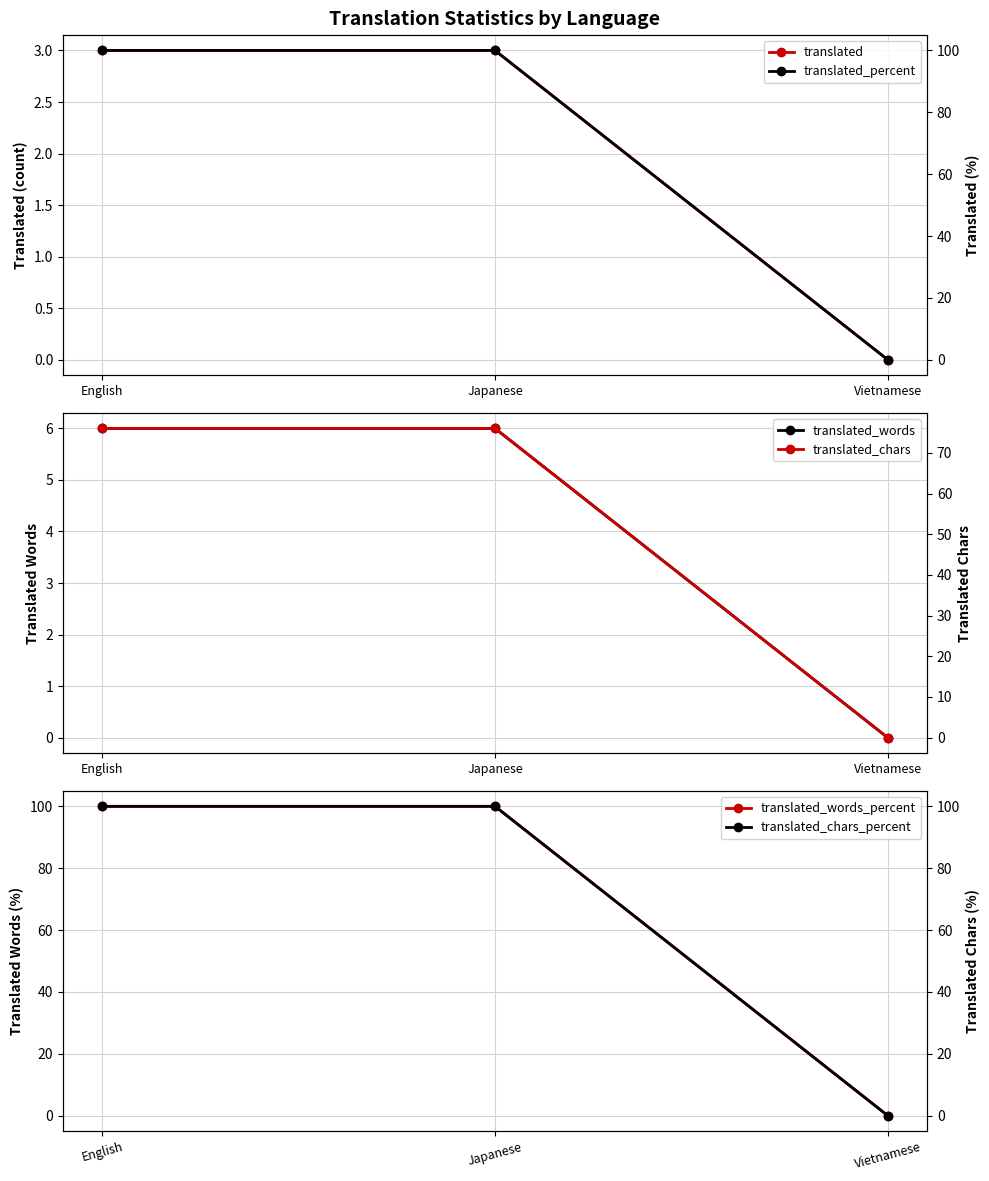

What is the label of the 1st point from the right?

Vietnamese